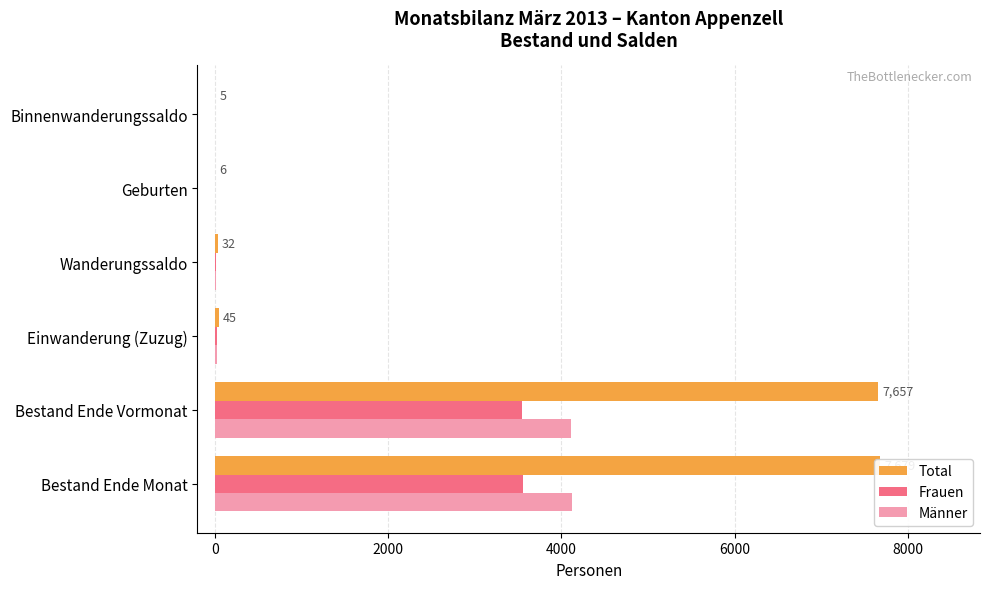

How many data points in Männer are less than 23?

3